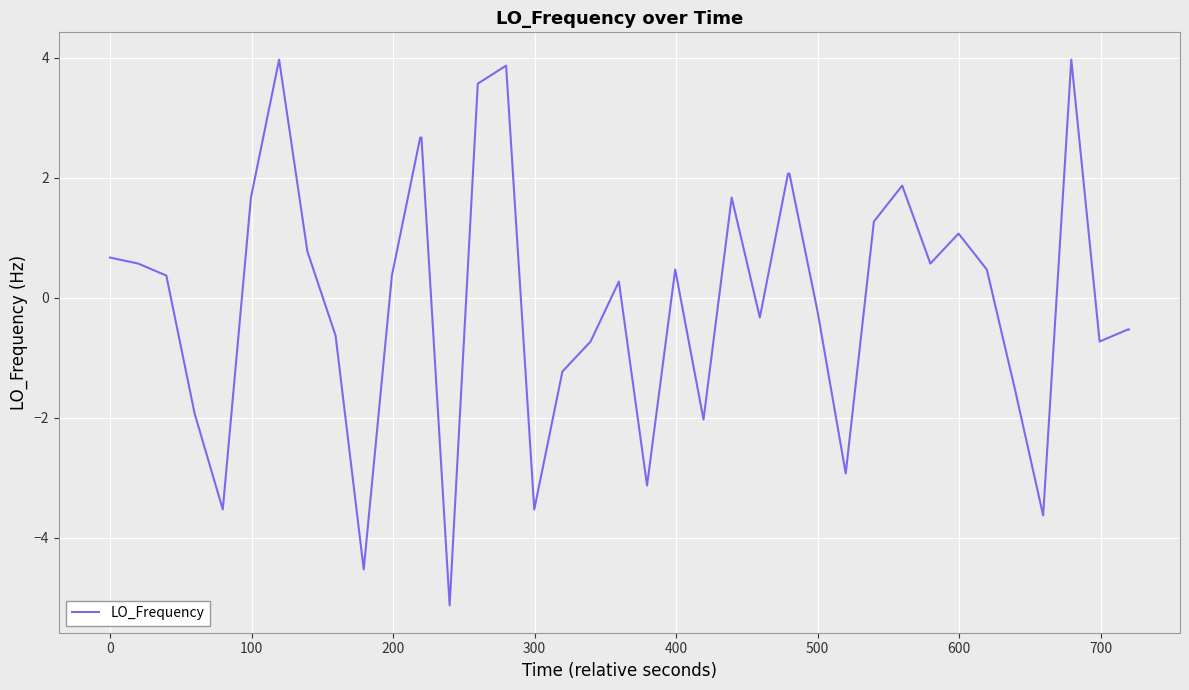

What is the maximum value shown in the chart?

4.0